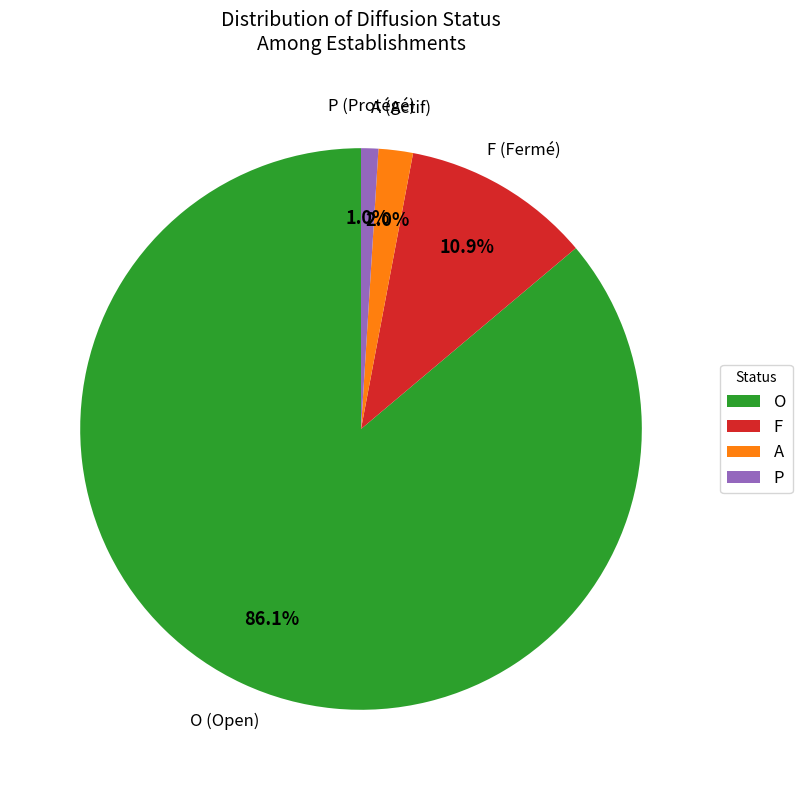

Which slice is the smallest?

P